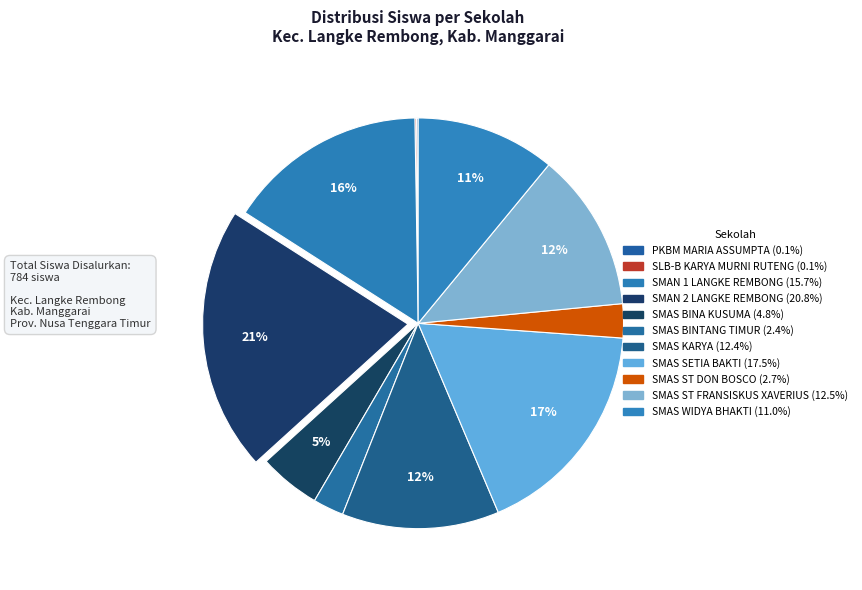

Which category has the biggest portion of the pie?

SMAN 2 LANGKE REMBONG